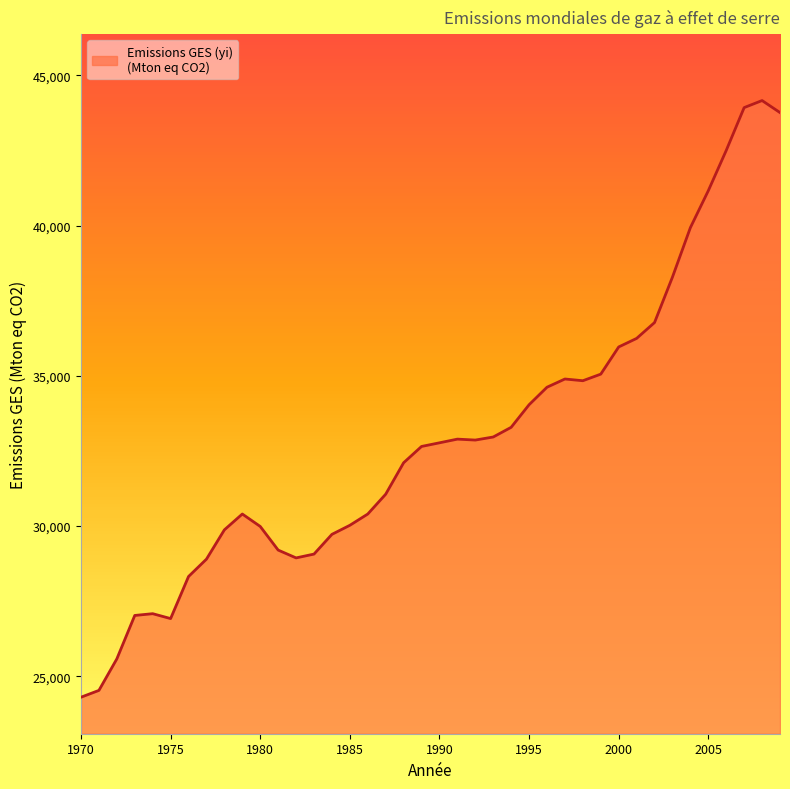

What is the greatest value displayed?

44163.2